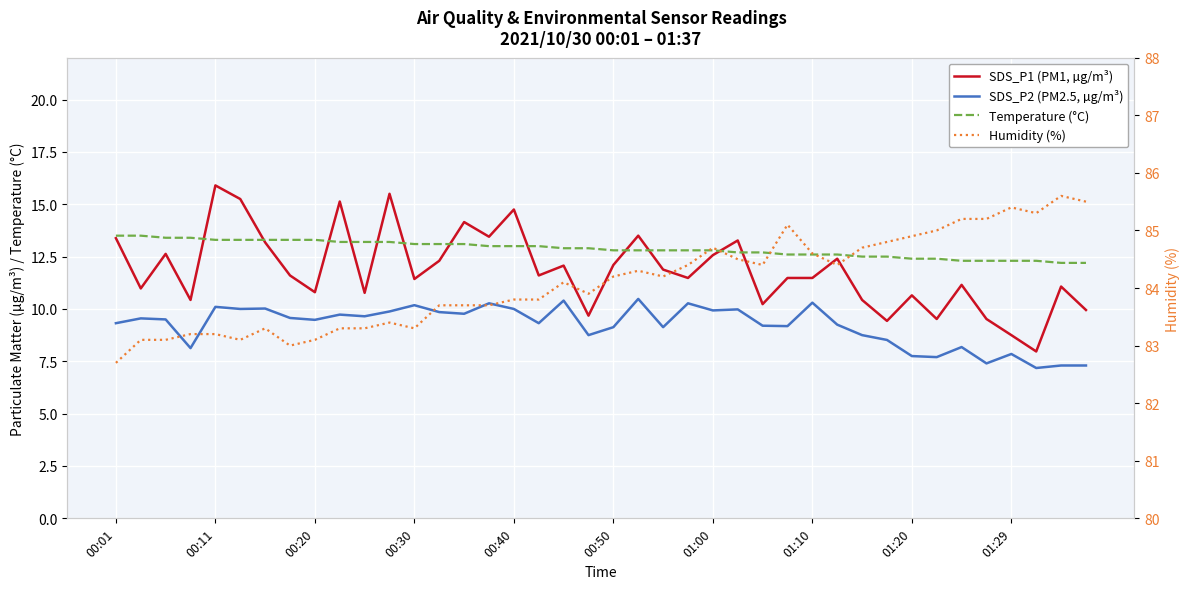

What is the value of the SDS_P1 (PM1, µg/m³) point at the 16th from the left?

13.4